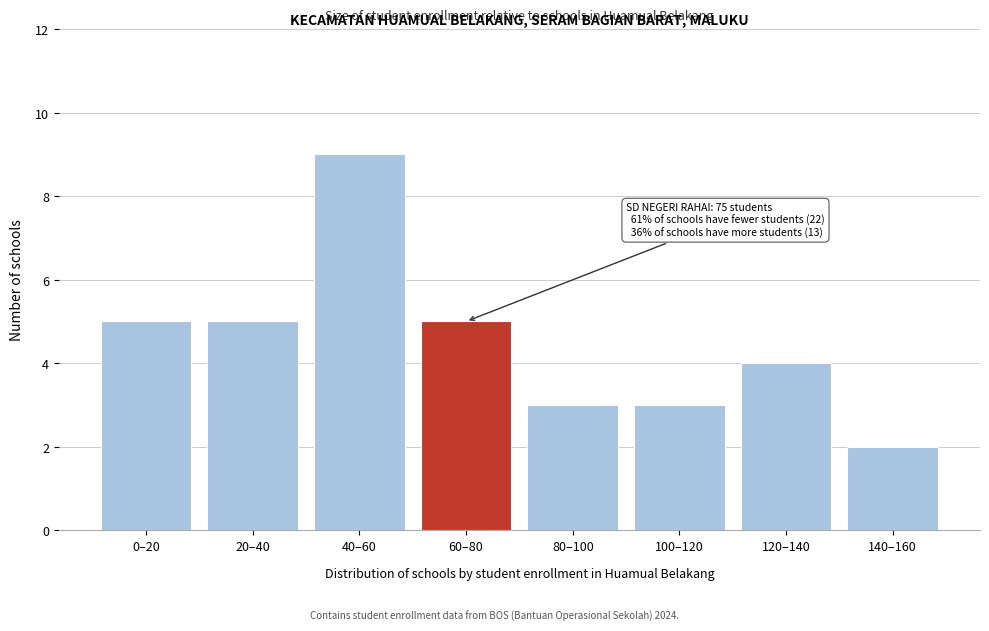

Reading left to right, what are all the values shown in this chart?

0–20=5	20–40=5	40–60=9	60–80=5	80–100=3	100–120=3	120–140=4	140–160=2